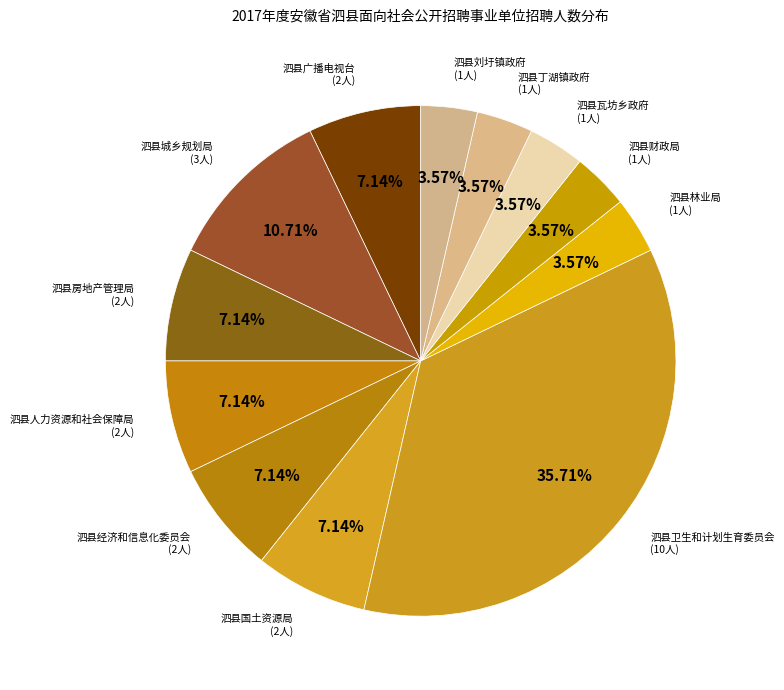

How many segments does this pie chart have?

12